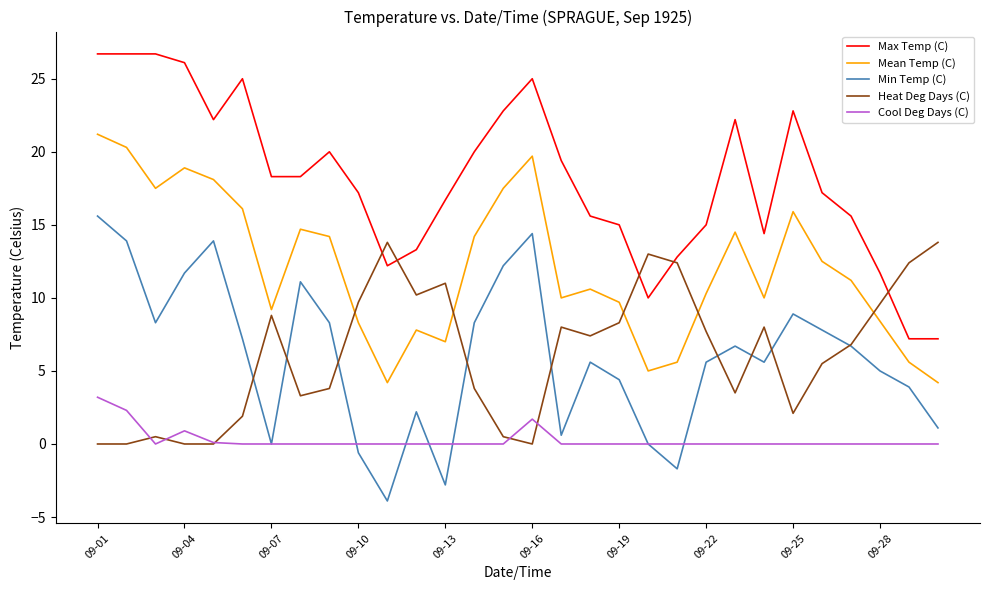

Which series has the largest total across all categories?

Max Temp (C)